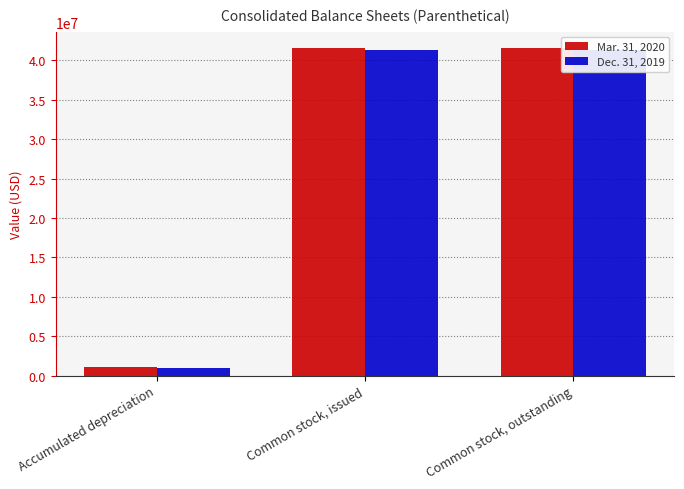

What is the spread (max minus min) of values at Accumulated depreciation?

128658